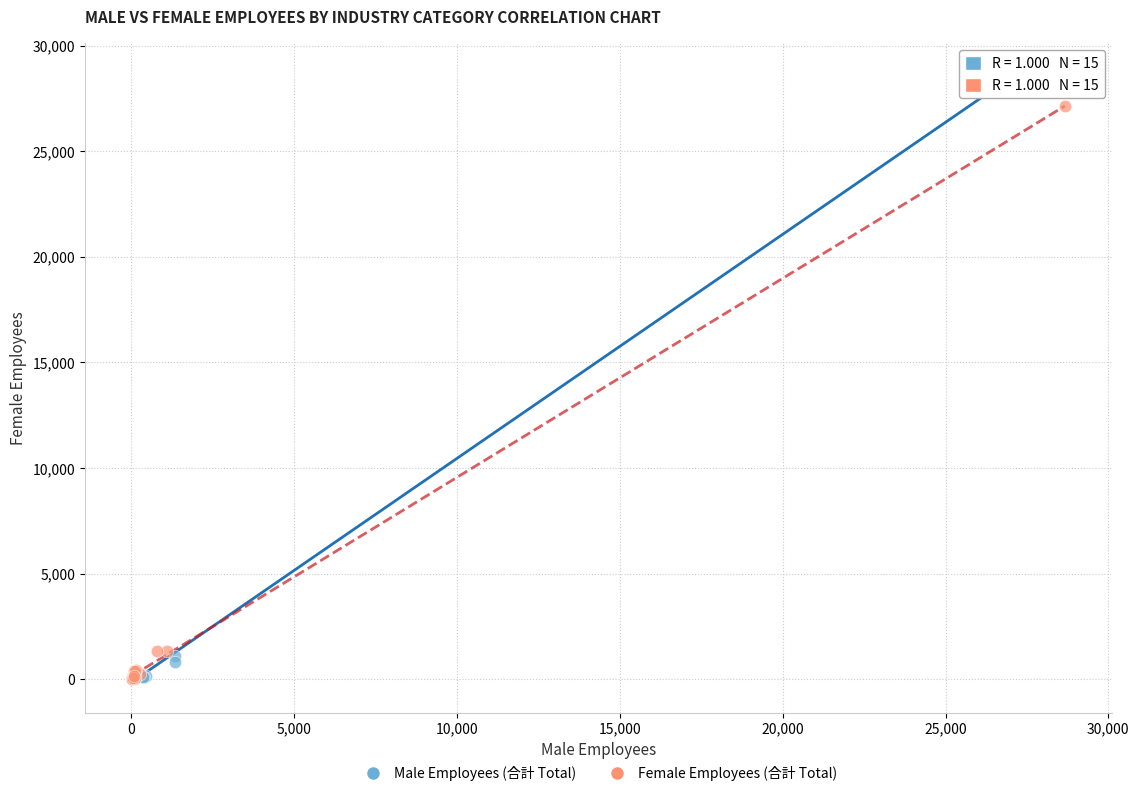

Which series has the widest spread of Y values?

Male Employees (合計 Total)